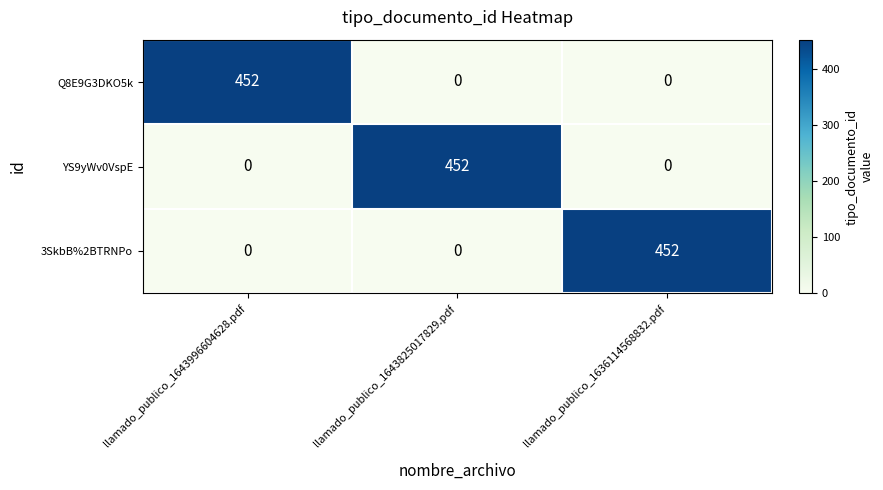

What is the maximum value shown in the chart?

452